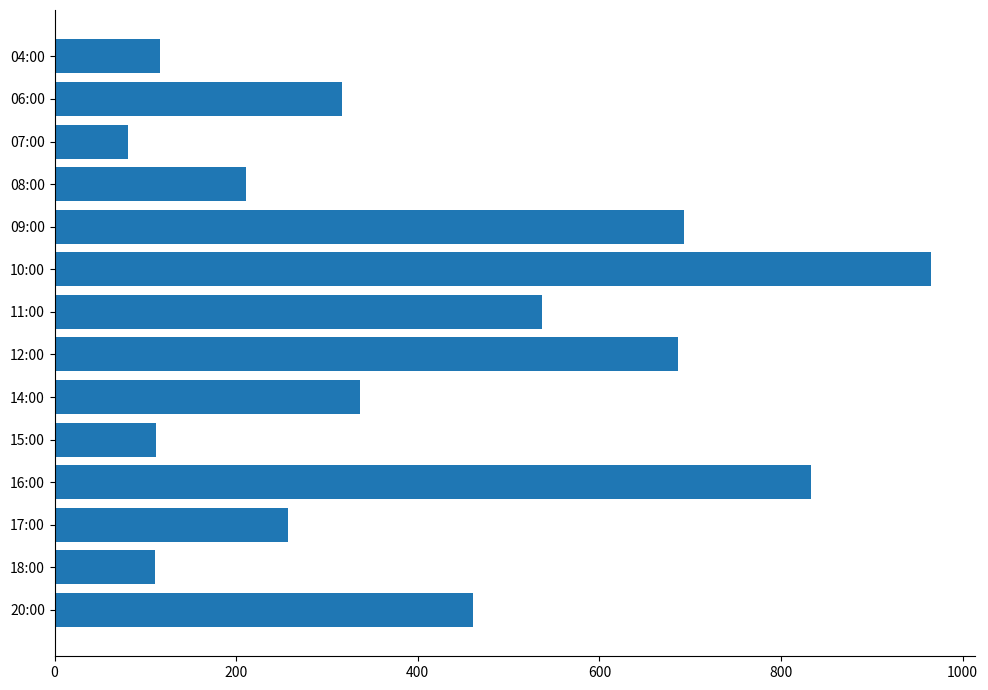

Is it true that the value at 20:00 is 178?

False